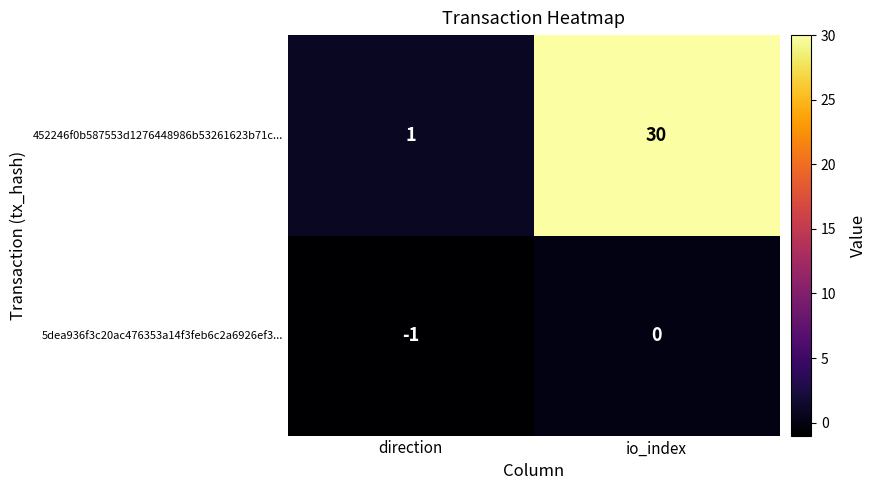

Which series changed the most between direction and io_index?

452246f0b587553d1276448986b53261623b71c...